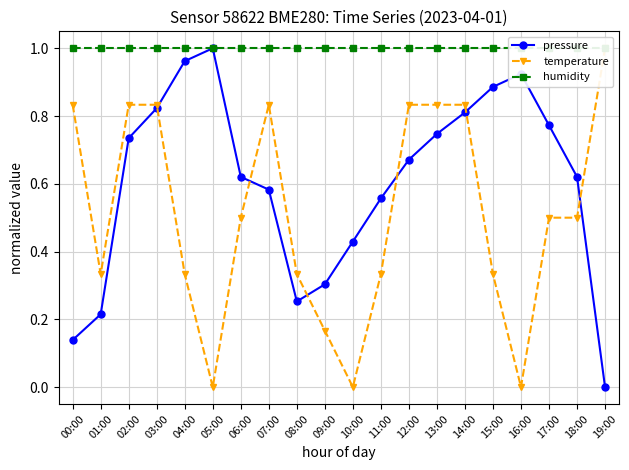

True or false: humidity has a value of 1.7 at 00:00.

False